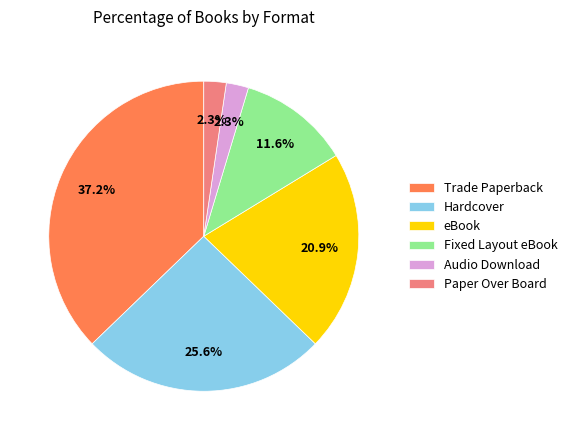

Count the number of slices in the pie.

6